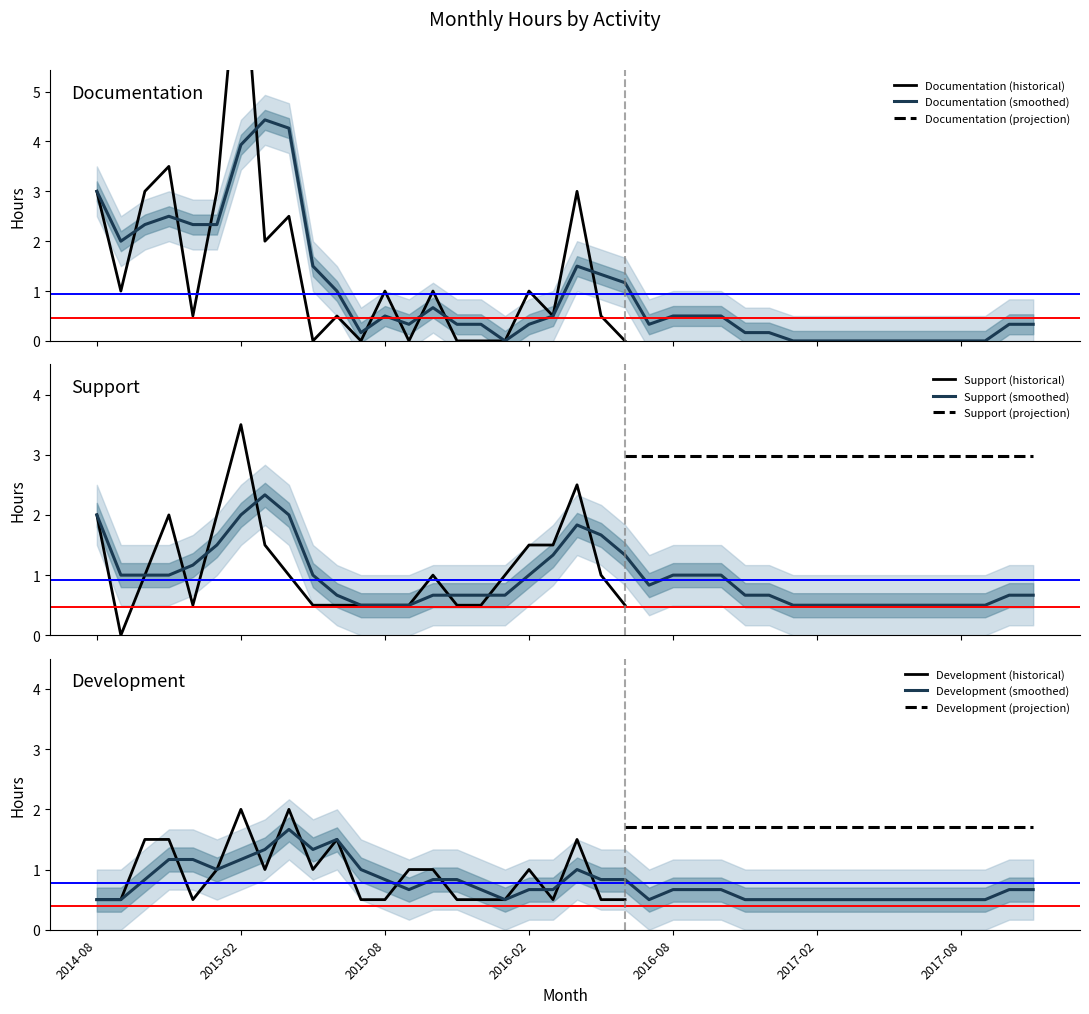

What is the minimum value for Development (historical)?

0.5